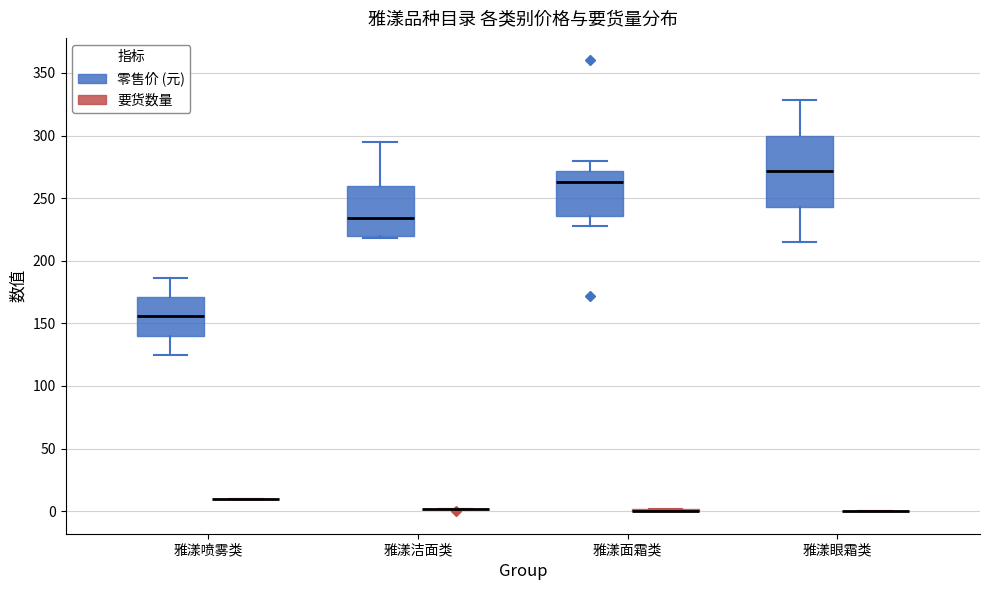

Reading left to right, read every box against the y-axis: the position of its median line, the range the box covers, and the ends of its whiskers. The values are not printed on the chart, so give them approximately, as read against the axis.

雅漾喷雾类 (零售价 (元)): median 155, box 140 to 170, whiskers 125 to 185
雅漾喷雾类 (要货数量): box collapsed to a line at 10, whiskers 10 to 10
雅漾洁面类 (零售价 (元)): median 235, box 220 to 260, whiskers 220 to 295
雅漾洁面类 (要货数量): box collapsed to a line at 0, whiskers 0 to 0
雅漾面霜类 (零售价 (元)): median 265, box 235 to 270, whiskers 230 to 280
雅漾面霜类 (要货数量): box collapsed to a line at 0, whiskers 0 to 0
雅漾眼霜类 (零售价 (元)): median 270, box 245 to 300, whiskers 215 to 330
雅漾眼霜类 (要货数量): box collapsed to a line at 0, whiskers 0 to 0